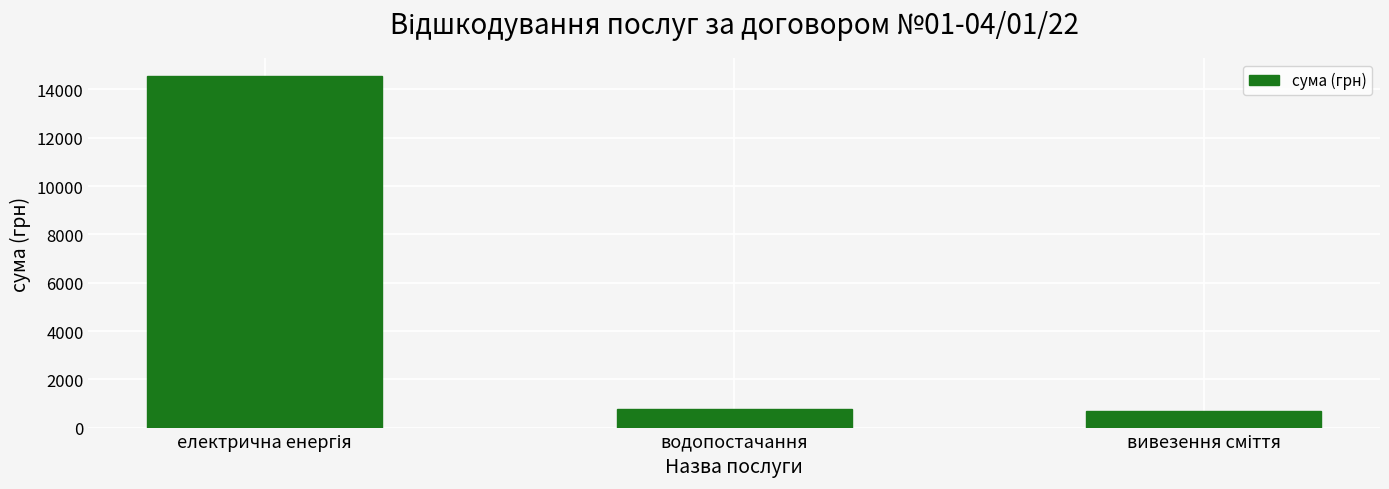

True or false: the data shows 780 at водопостачання.

True